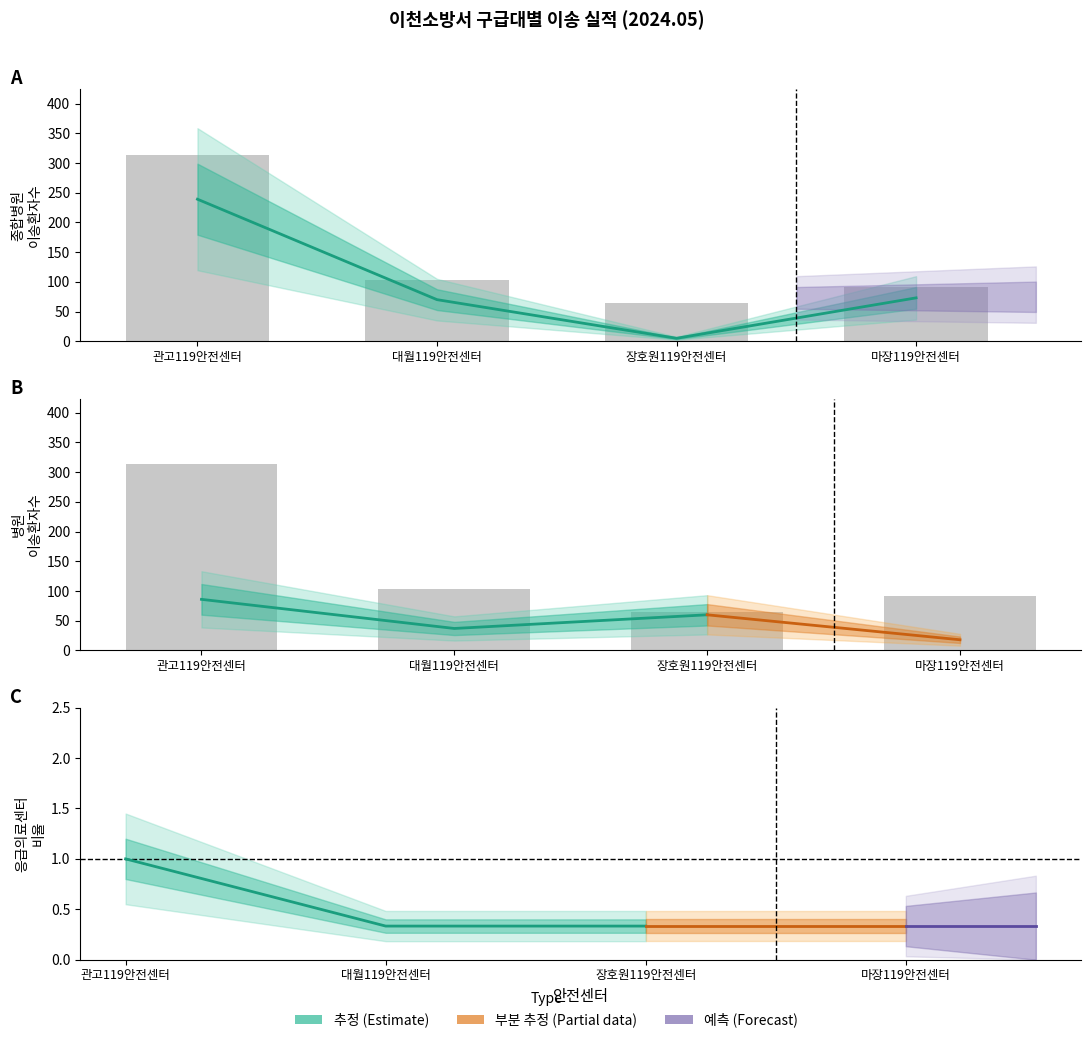

Which series has the largest total across all categories?

응급의료센터